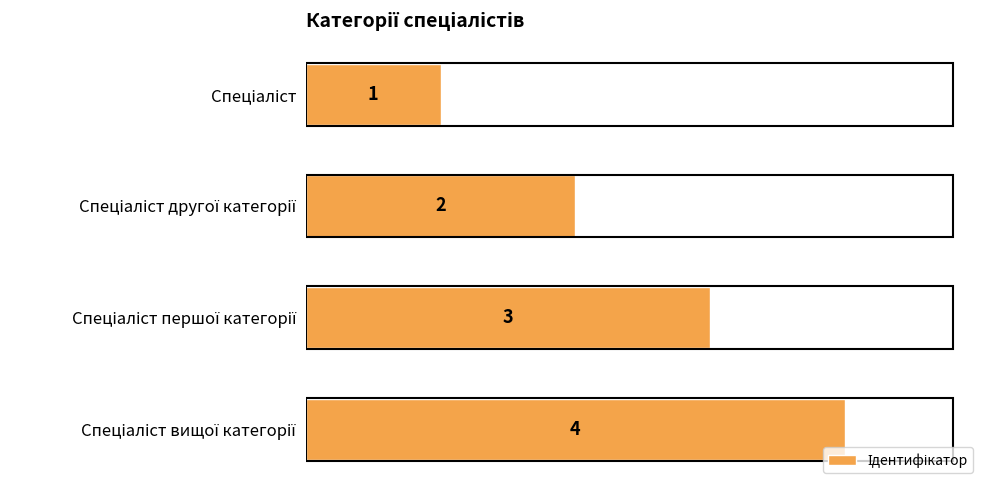

What is the value of the 3rd bar from the top?

3